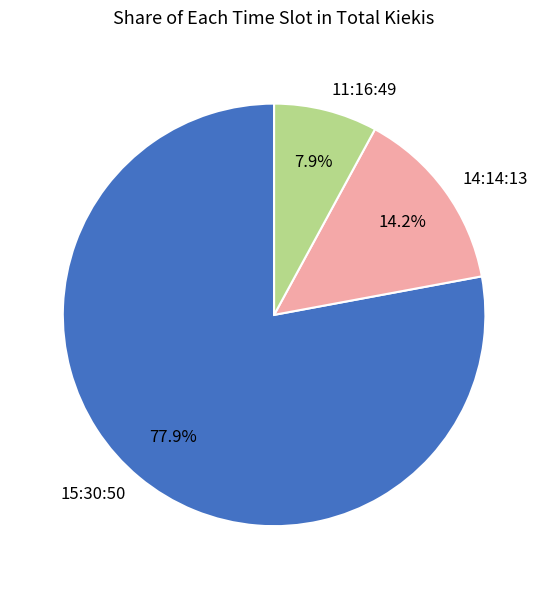

Approximately how many times larger is the value at 15:30:50 compared to 14:14:13?

5.5